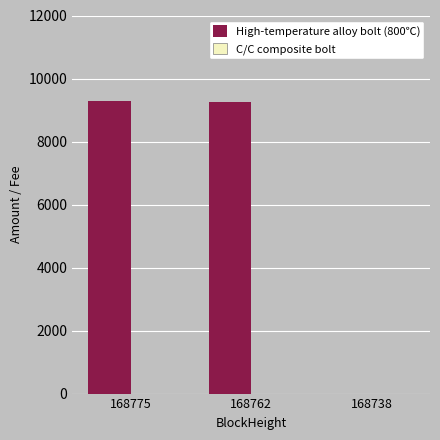

Where is High-temperature alloy bolt (800℃) nearest to the value 4636?

168762